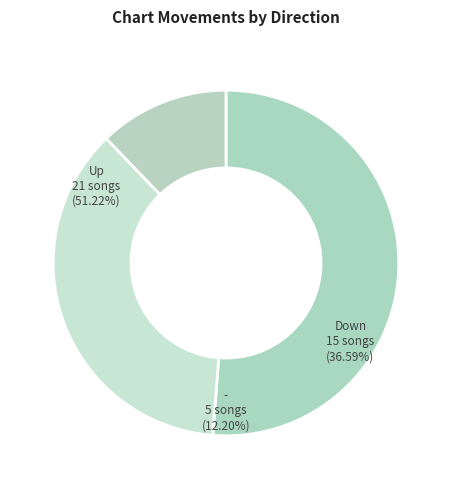

The up slice represents 58% of the pie. True or false?

False